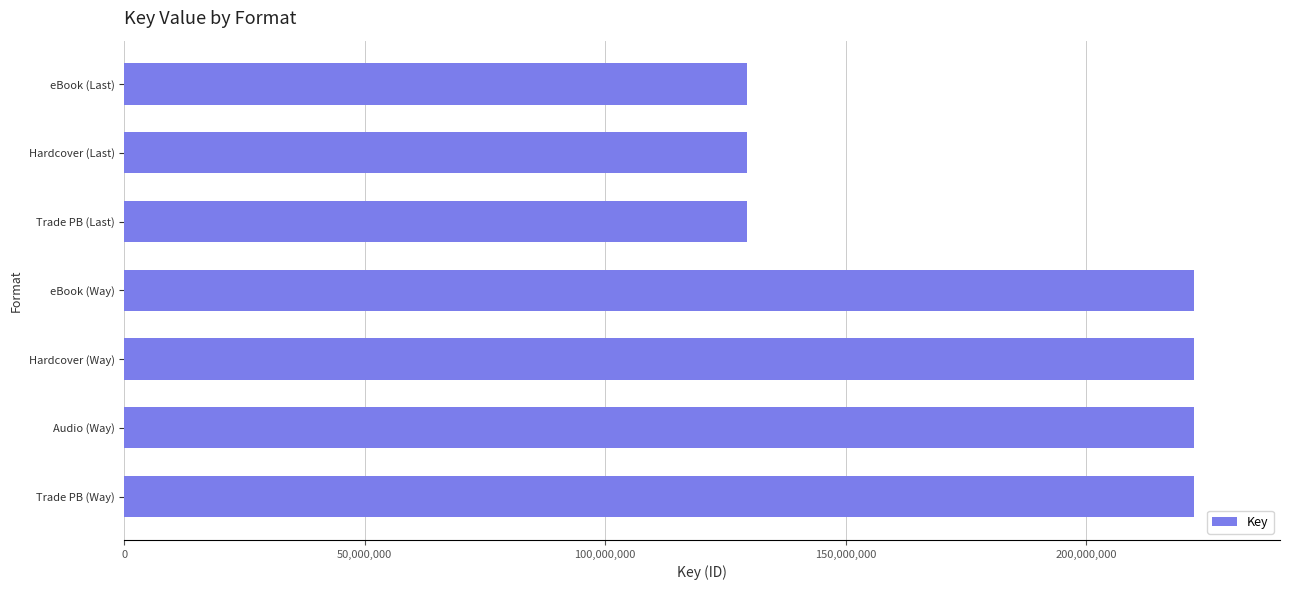

The chart shows a value of 70606500 at eBook (Last). True or false?

False